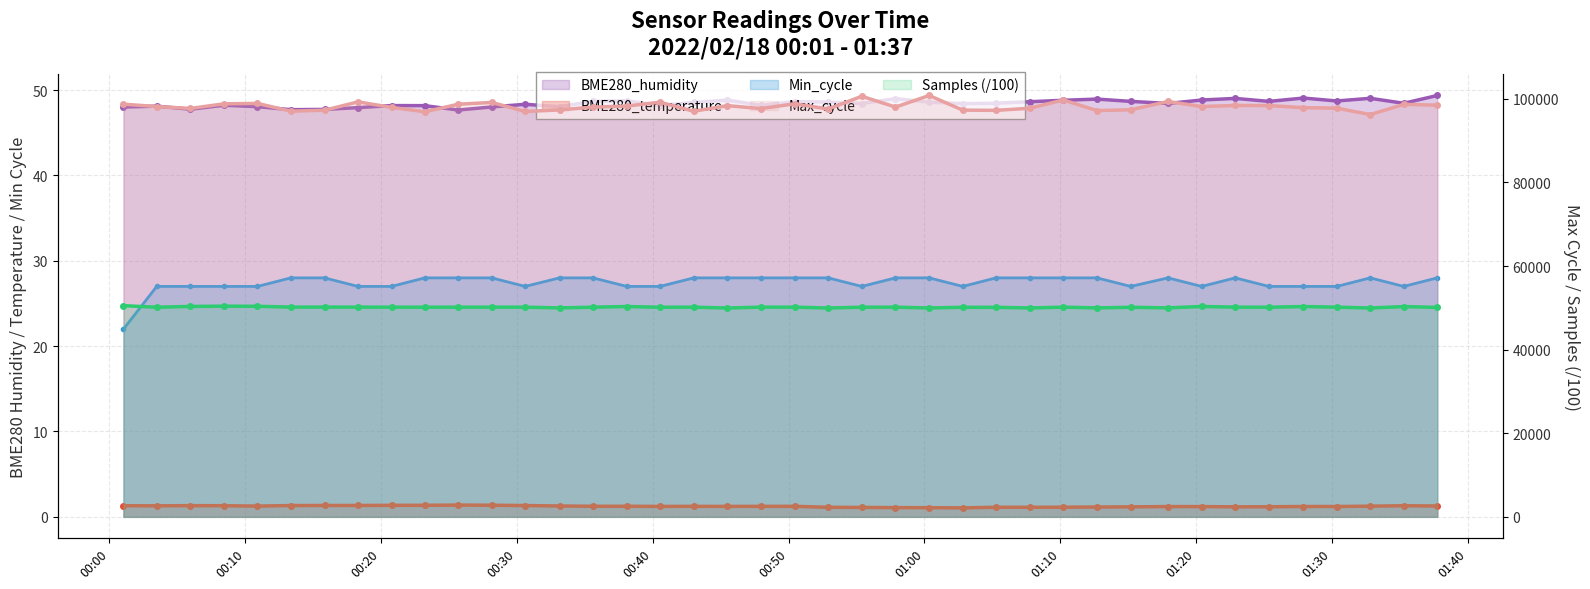

True or false: BME280_temperature and Min_cycle cross at least once.

False